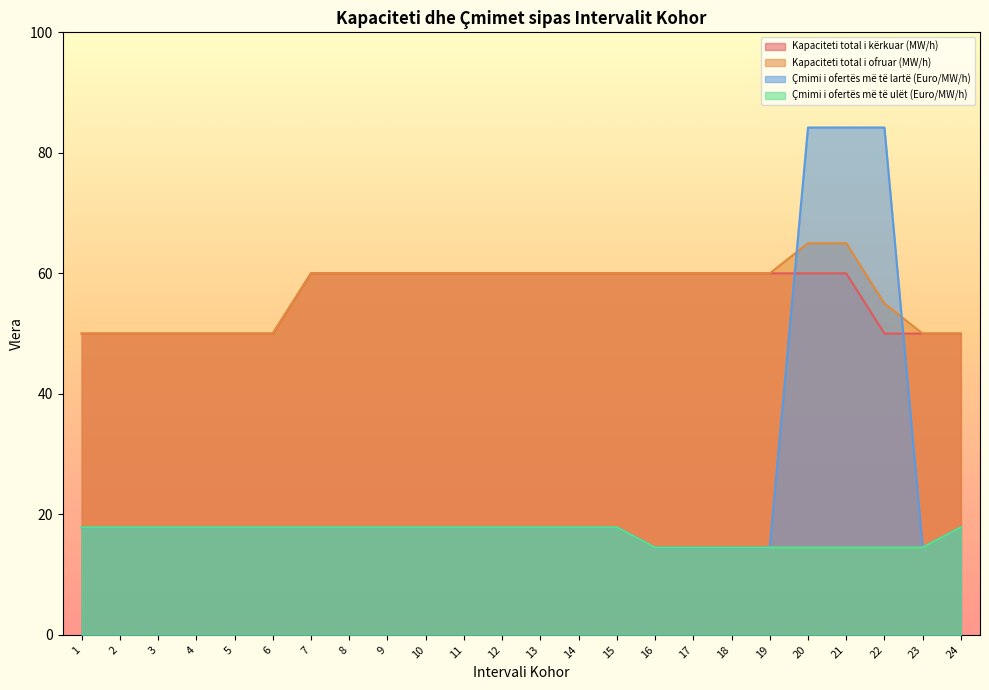

What is the difference between the second highest and minimum values in the Çmimi i ofertës më të lartë (Euro/MW/h) series?

69.7